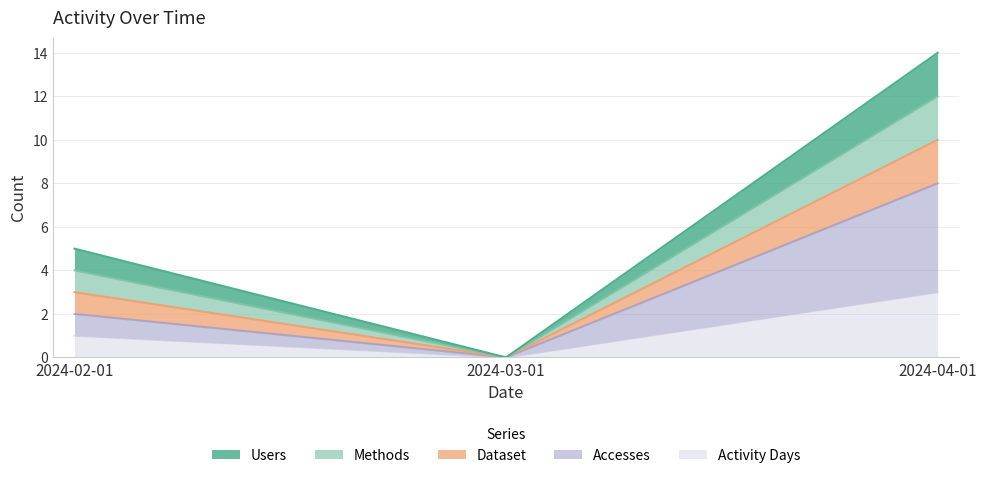

How many values in Methods are above zero?

2